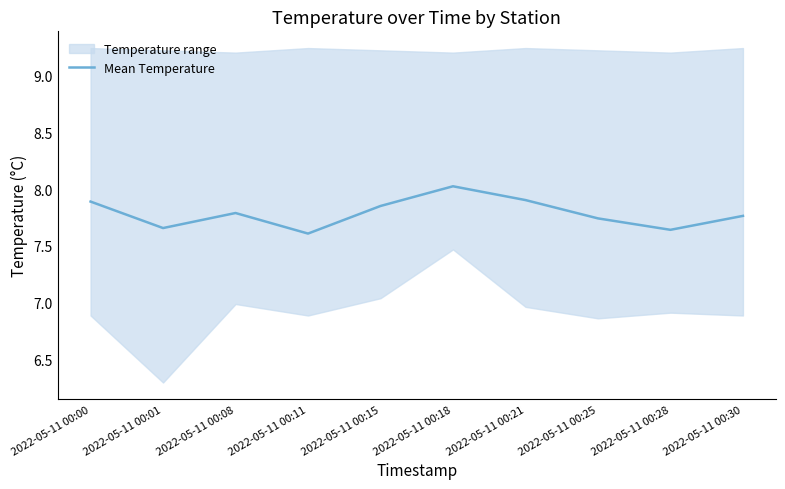

Where is the first local minimum?

2022-05-11 00:01